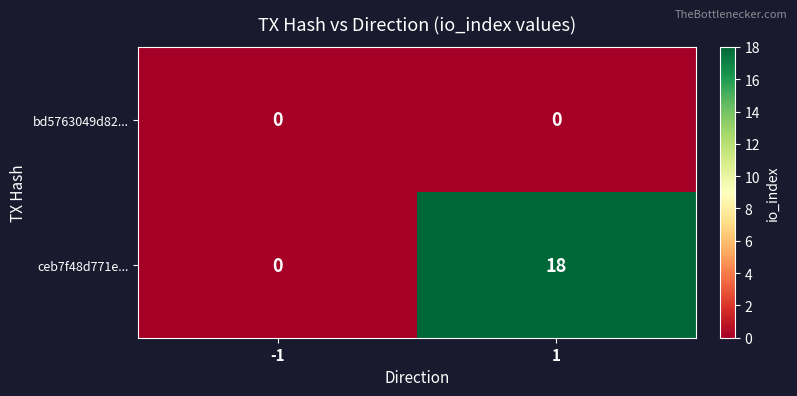

What value does the ceb7f48d771e... series have at 1, to the nearest 5?

20